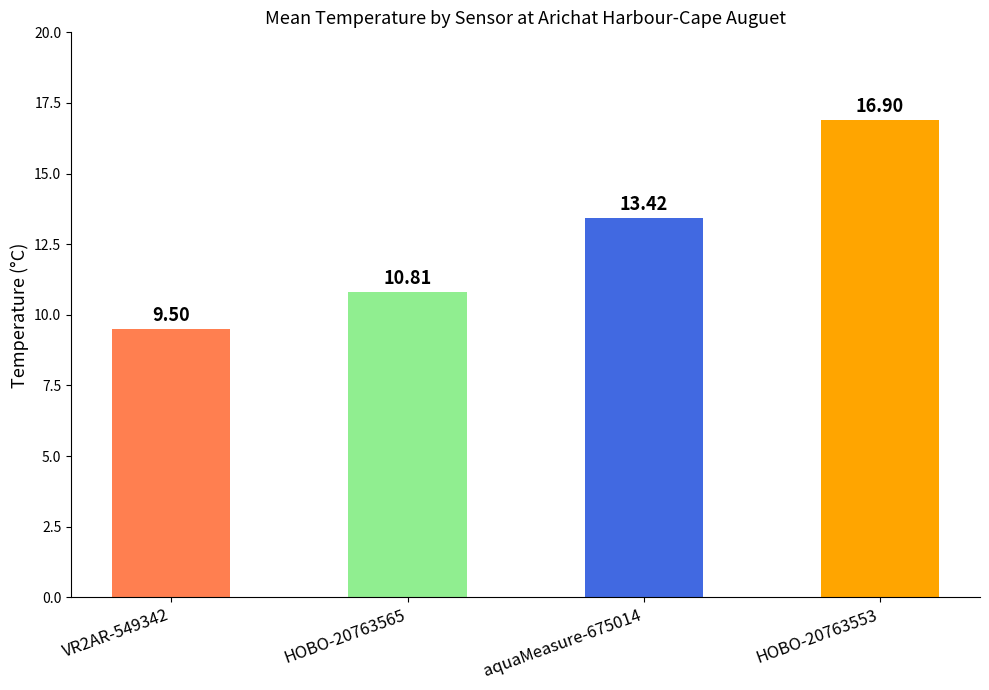

What is the ratio of the value at HOBO-20763565 to the value at HOBO-20763553?

0.6